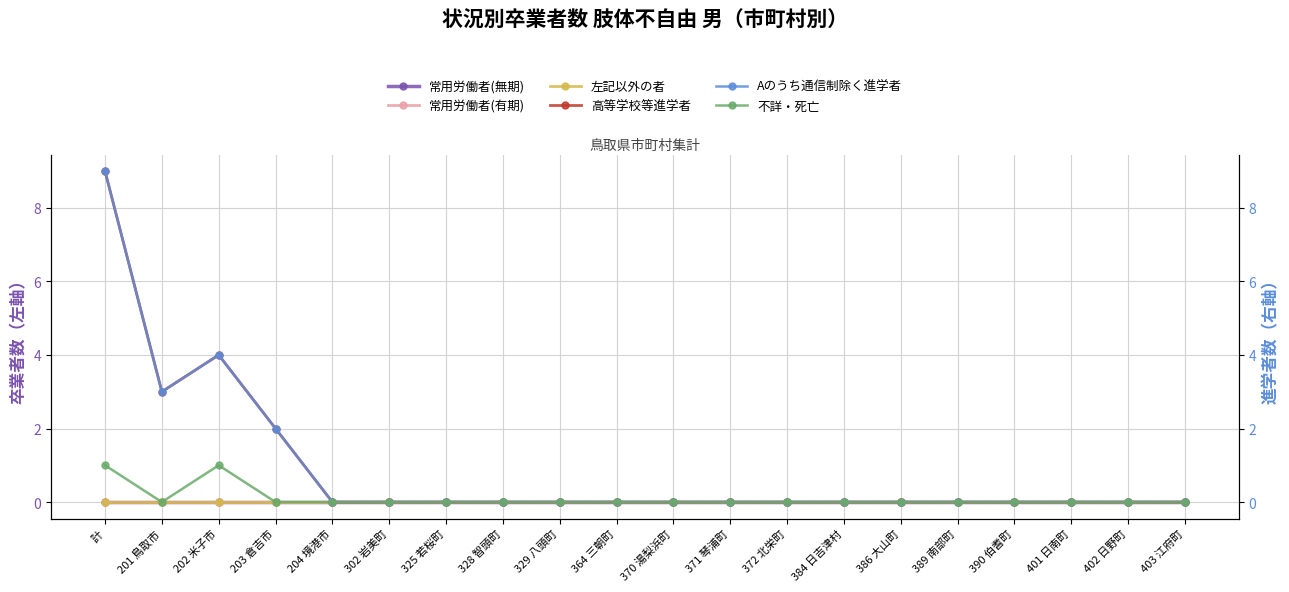

Which series changed the most between 389 南部町 and 401 日南町?

常用労働者(無期)